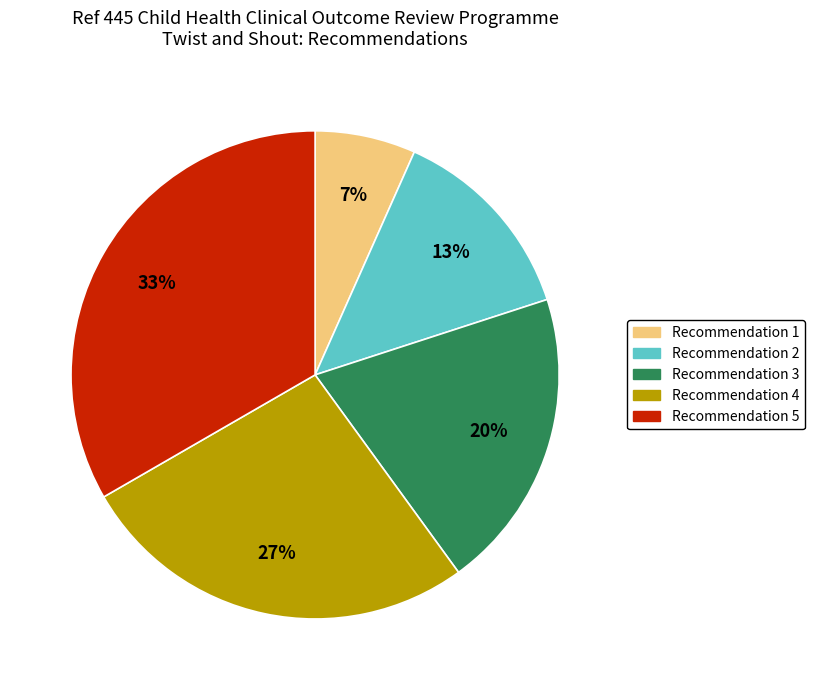

To the nearest percent, what is the average slice percentage?

20%